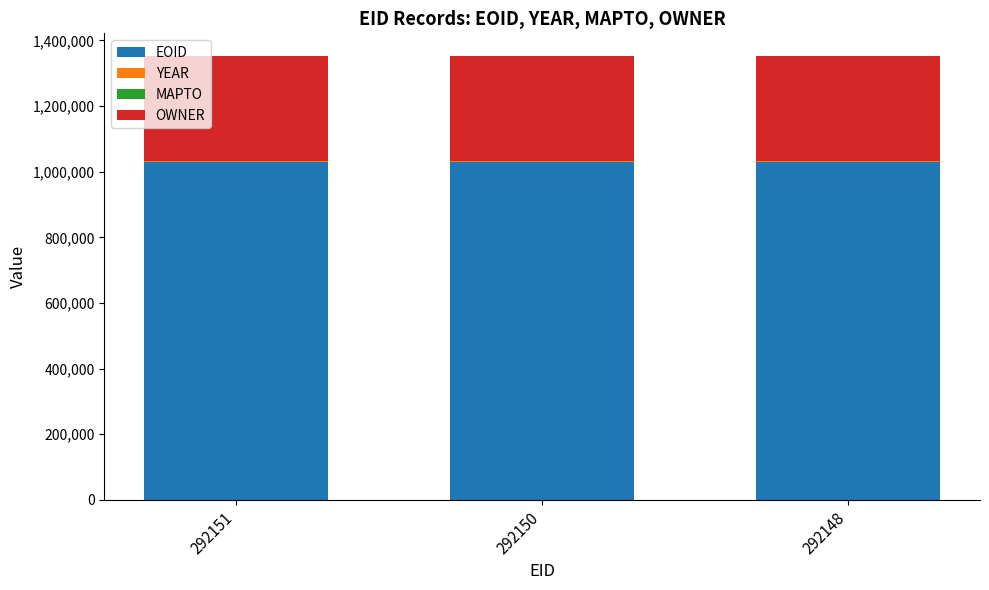

What is the maximum value for EOID?

1029092